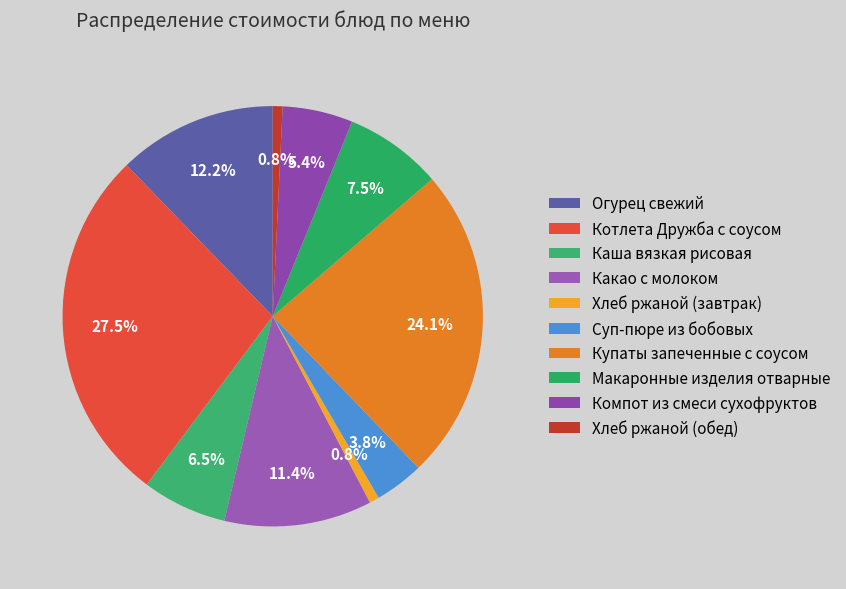

To the nearest percent, what percentage of the pie is Суп-пюре из бобовых?

4%